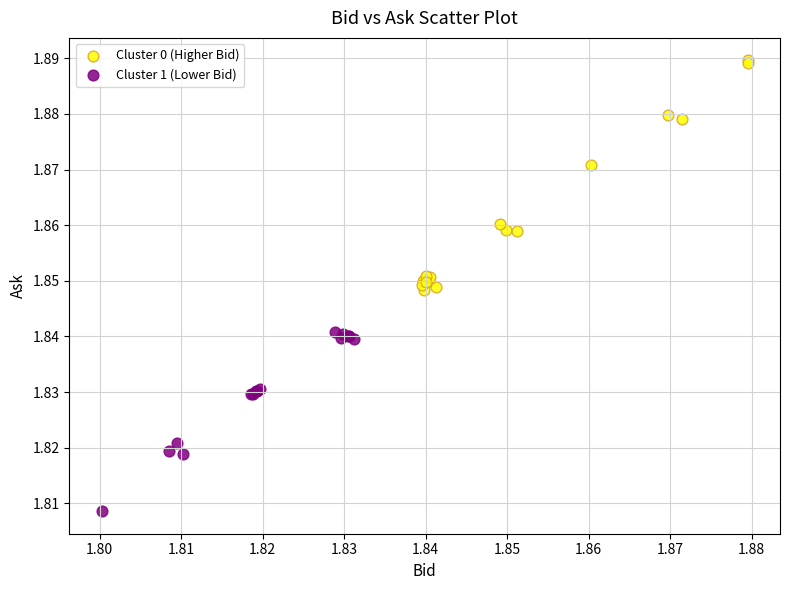

Which series has the largest Y range (max minus min)?

Cluster 0 (Higher Bid)